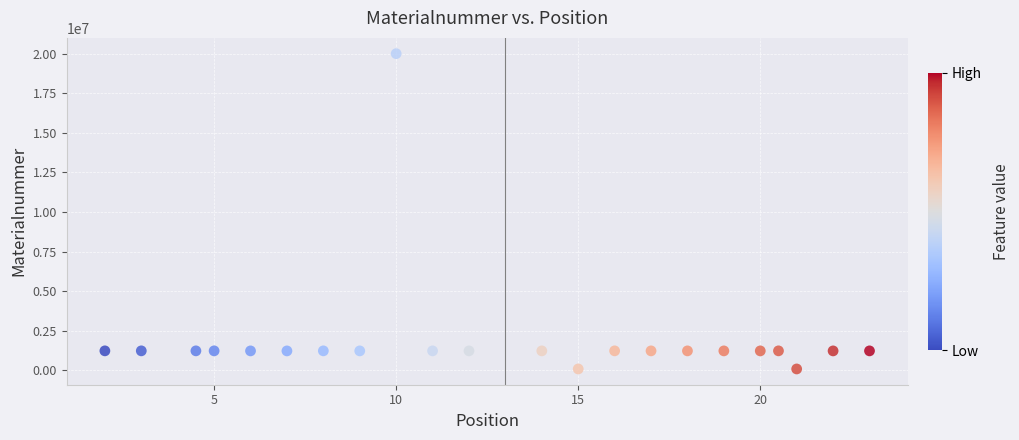

What is the range of Y values (max minus min)?

19921874